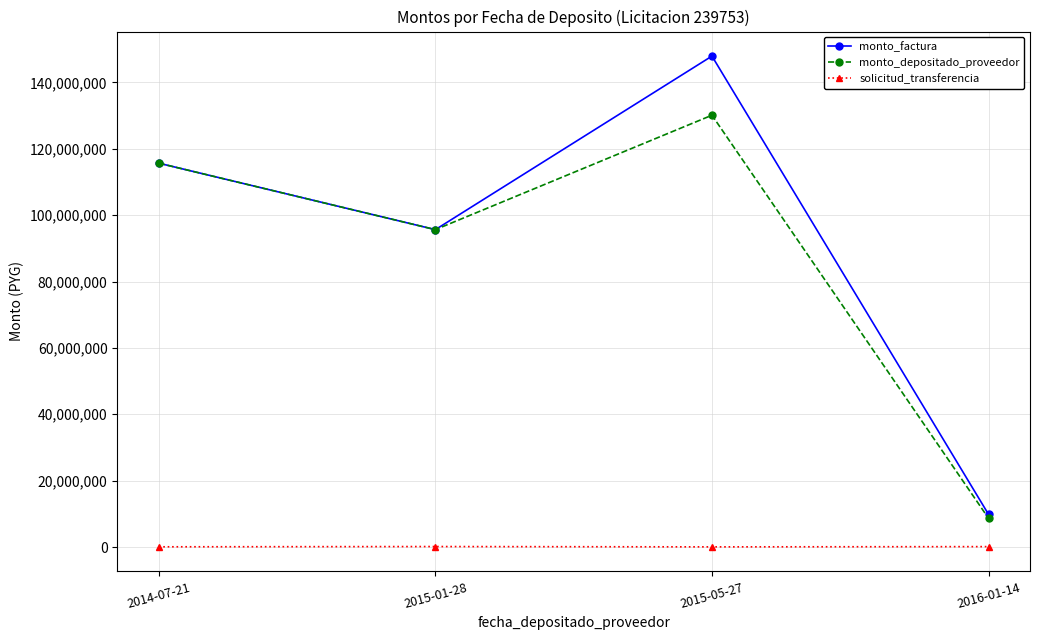

List the series in order of their peak value, lowest first.

solicitud_transferencia, monto_depositado_proveedor, monto_factura